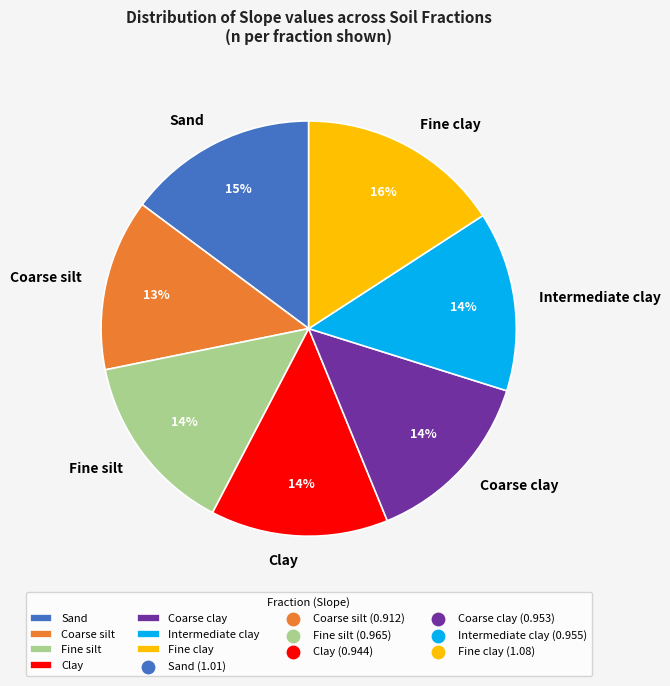

What percentage is the Sand slice, to the nearest percent?

15%